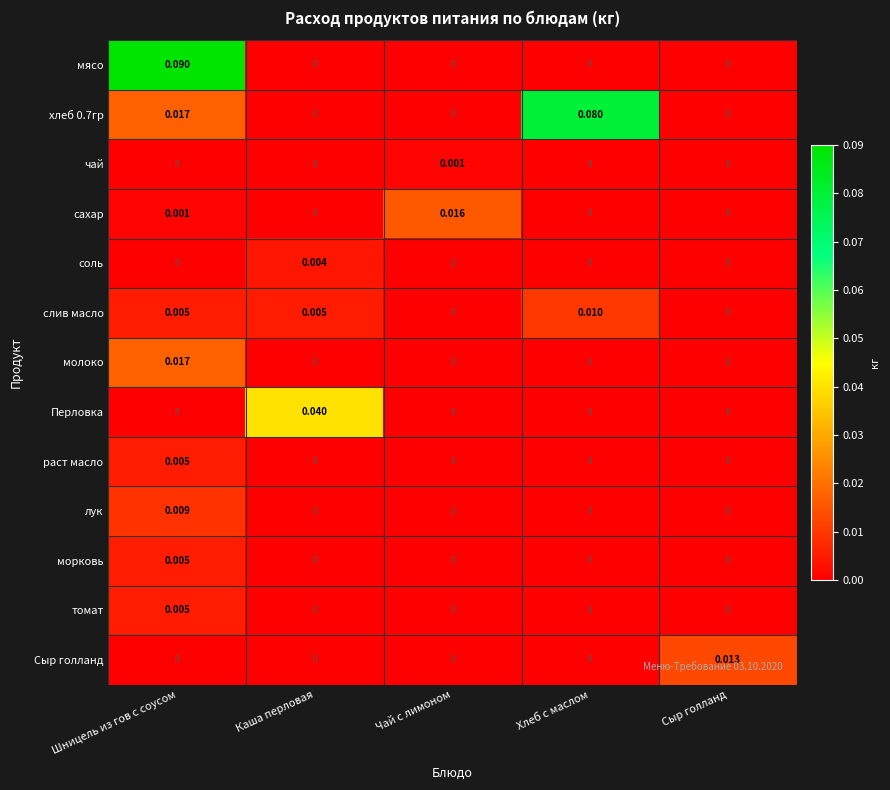

At which category is the sum across all series the highest?

Шницель из гов с соусом